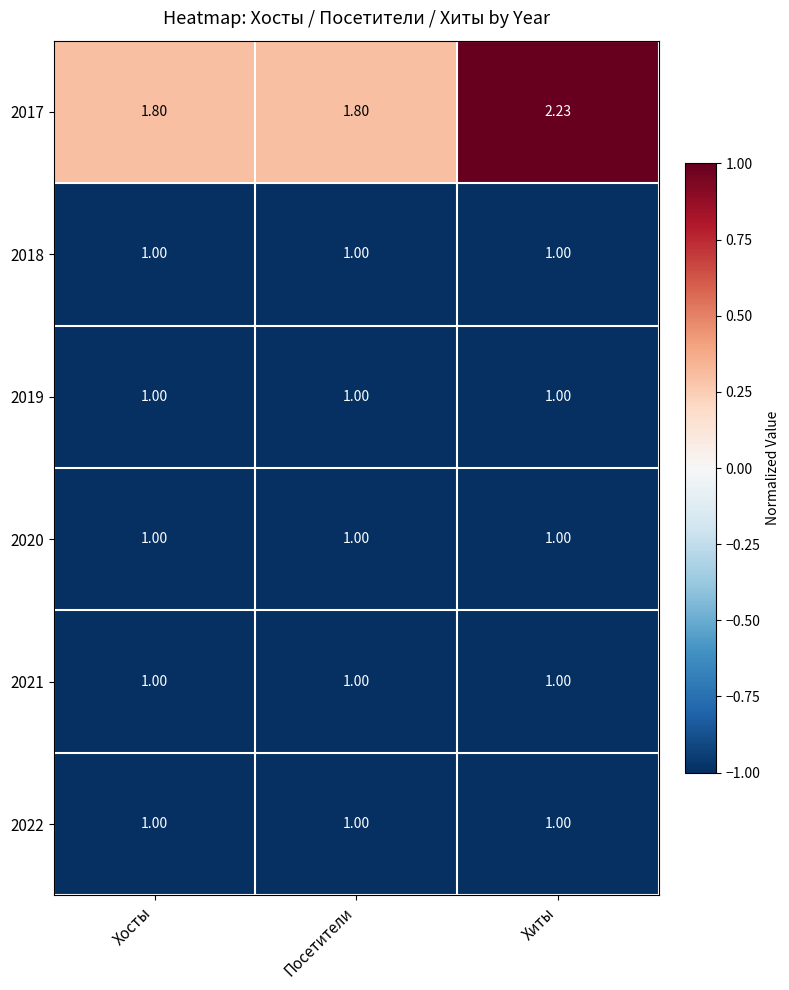

Which category has the highest value across all series?

Хиты